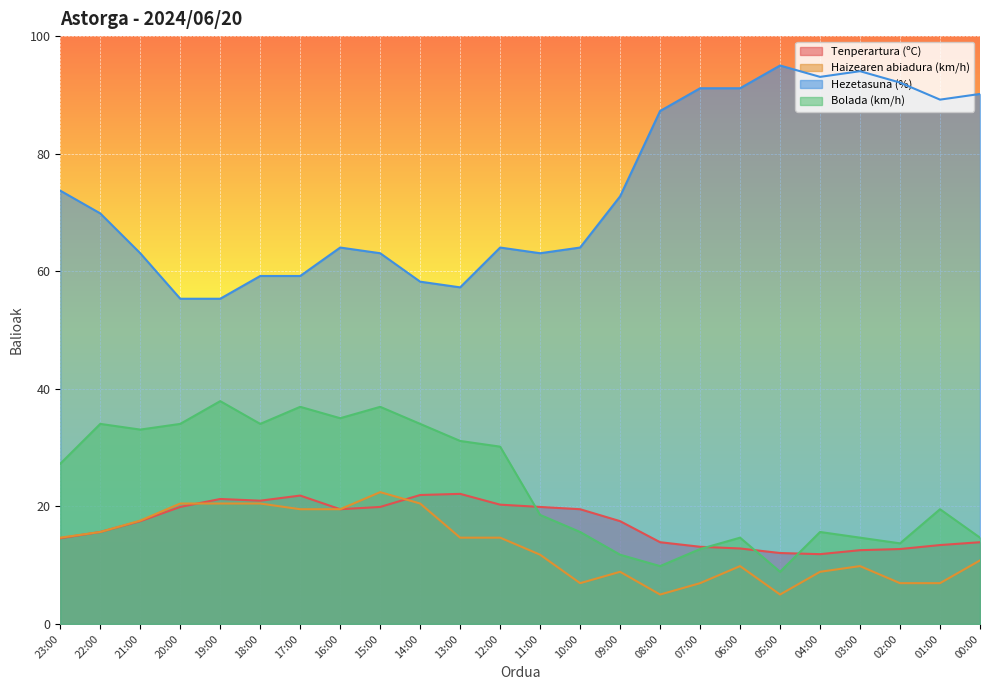

Rank the series at 18:00 from lowest to highest value.

Haizearen abiadura (km/h), Tenperartura (ºC), Bolada (km/h), Hezetasuna (%)